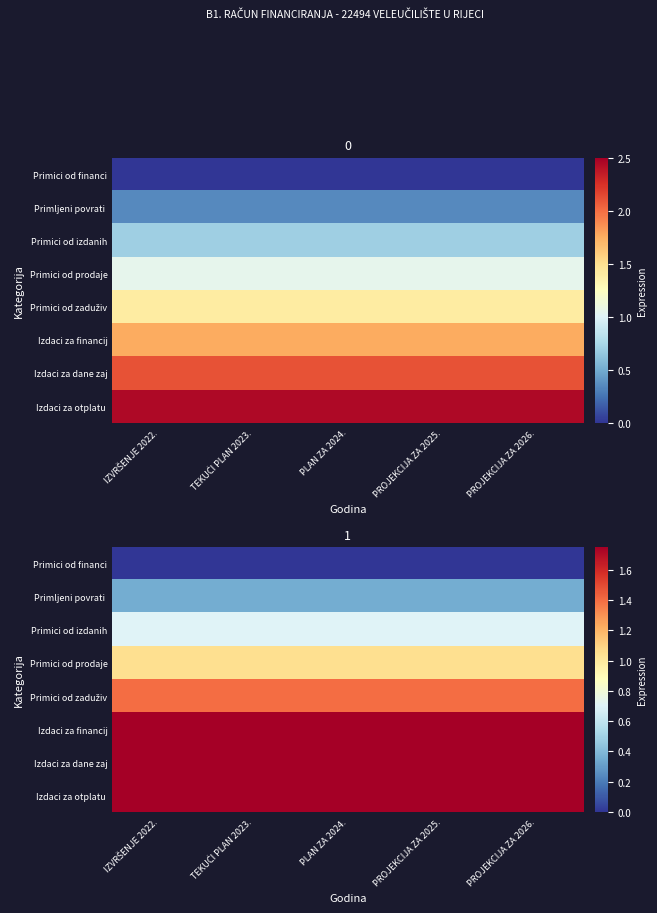

How many distinct data groups are displayed?

8